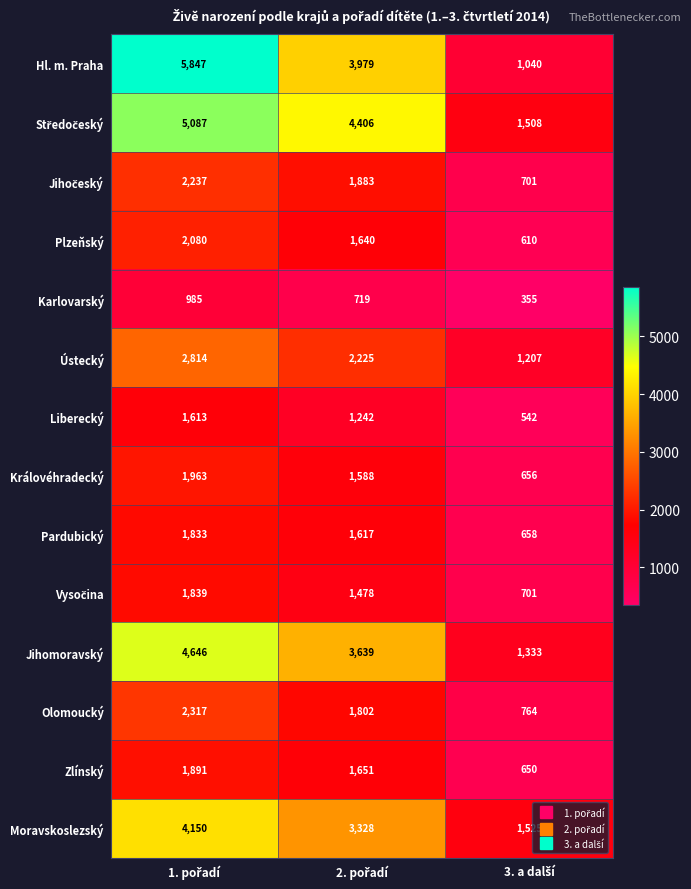

What is the average value of the Královéhradecký series?

1402